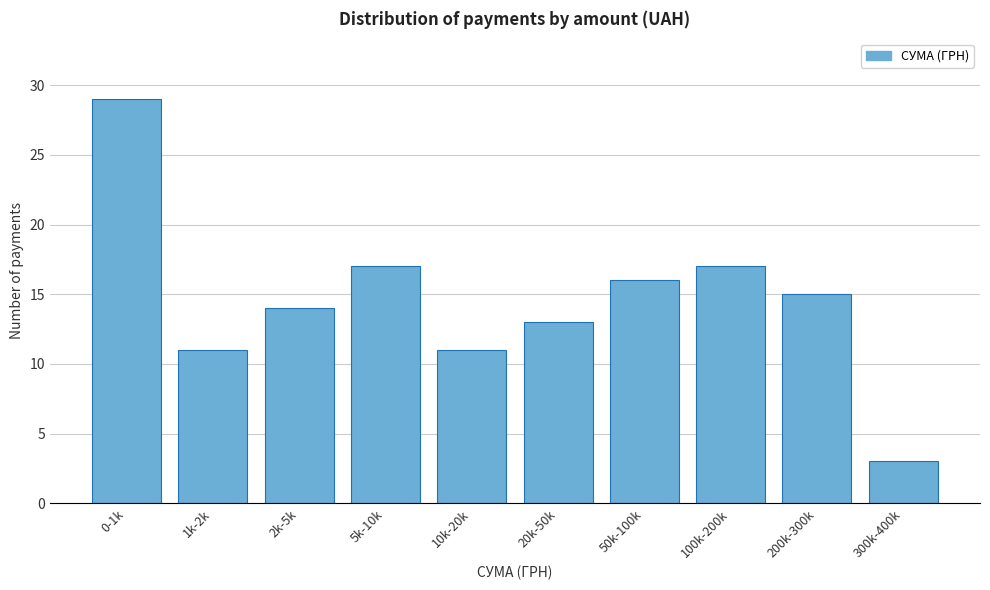

Reading right to left, extract all data points from this chart.

300k-400k=3	200k-300k=15	100k-200k=17	50k-100k=16	20k-50k=13	10k-20k=11	5k-10k=17	2k-5k=14	1k-2k=11	0-1k=29